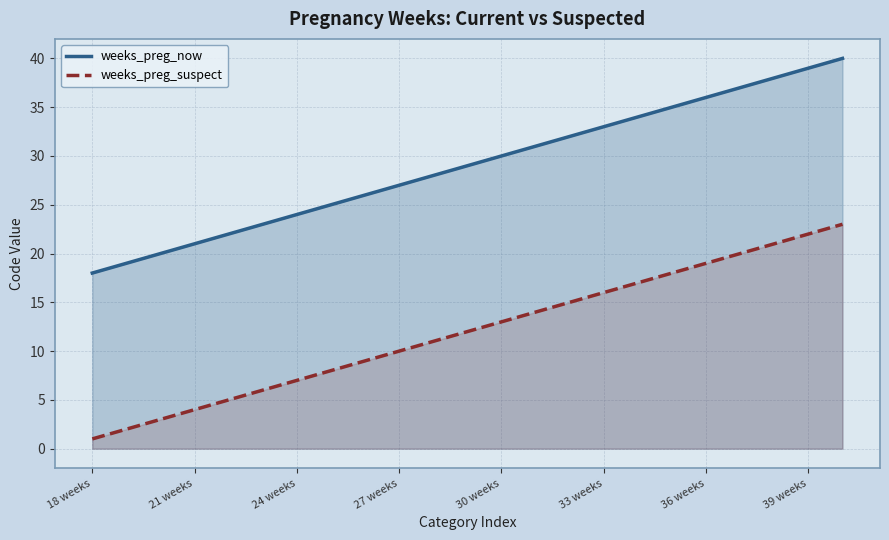

How many lines are shown in the chart?

2